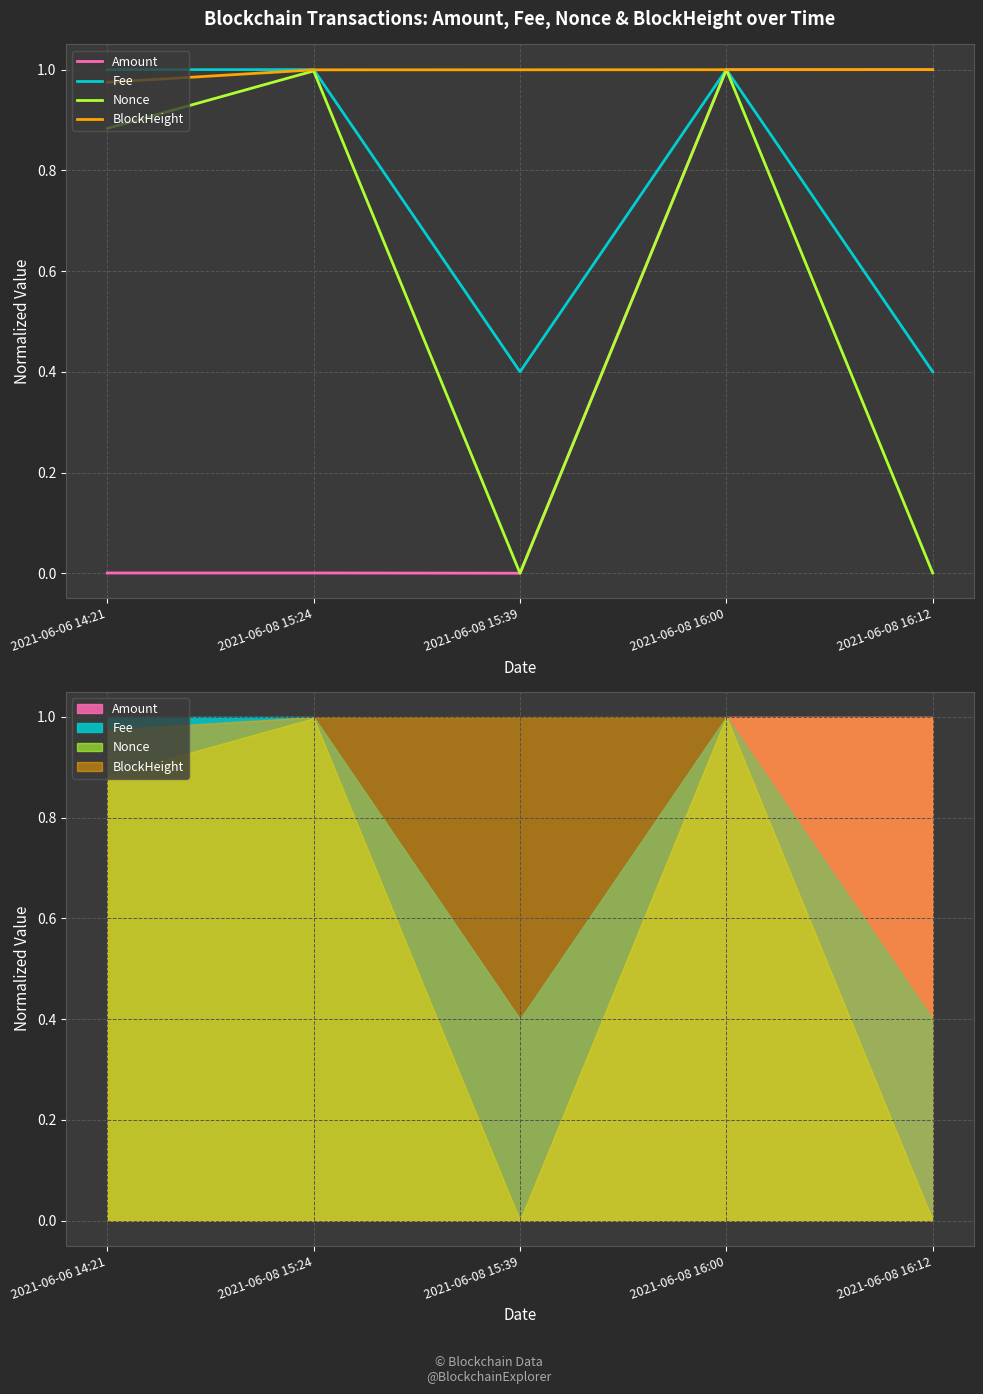

At which category is the sum across all series the highest?

2021-06-08 16:00